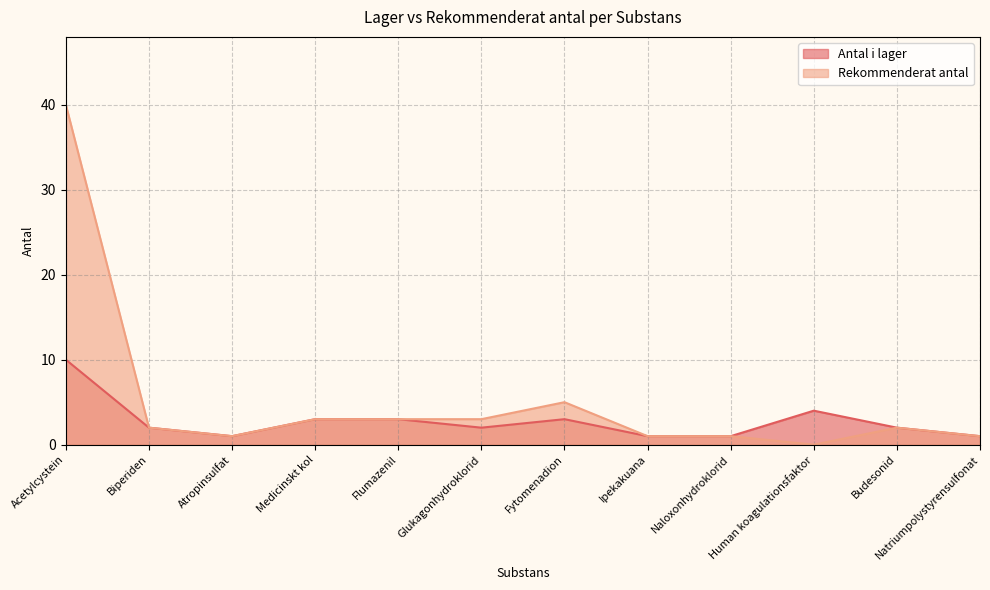

What is the difference between the maximum and second lowest values in the Rekommenderat antal series?

39